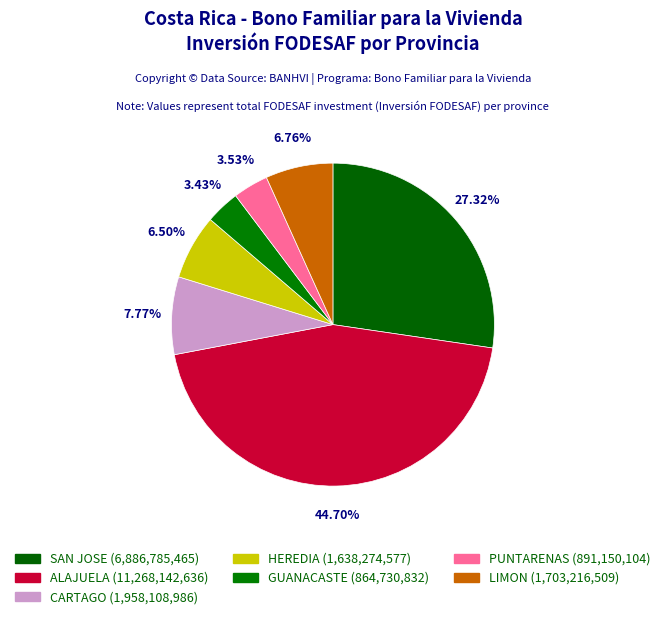

True or false: PUNTARENAS accounts for 16% of the total.

False